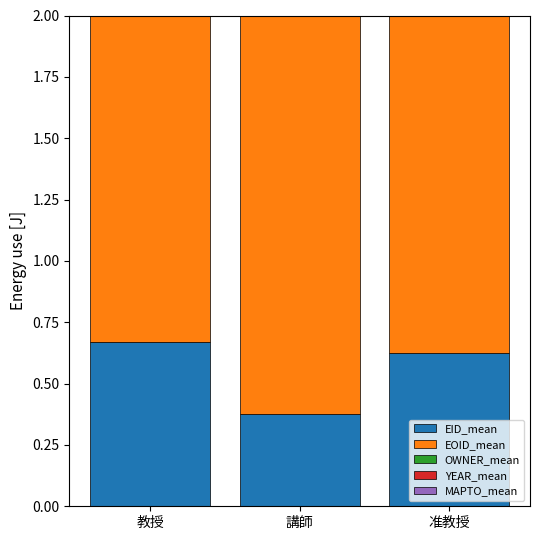

What is the sum of the OWNER_mean values at 准教授 and 教授?

0.9